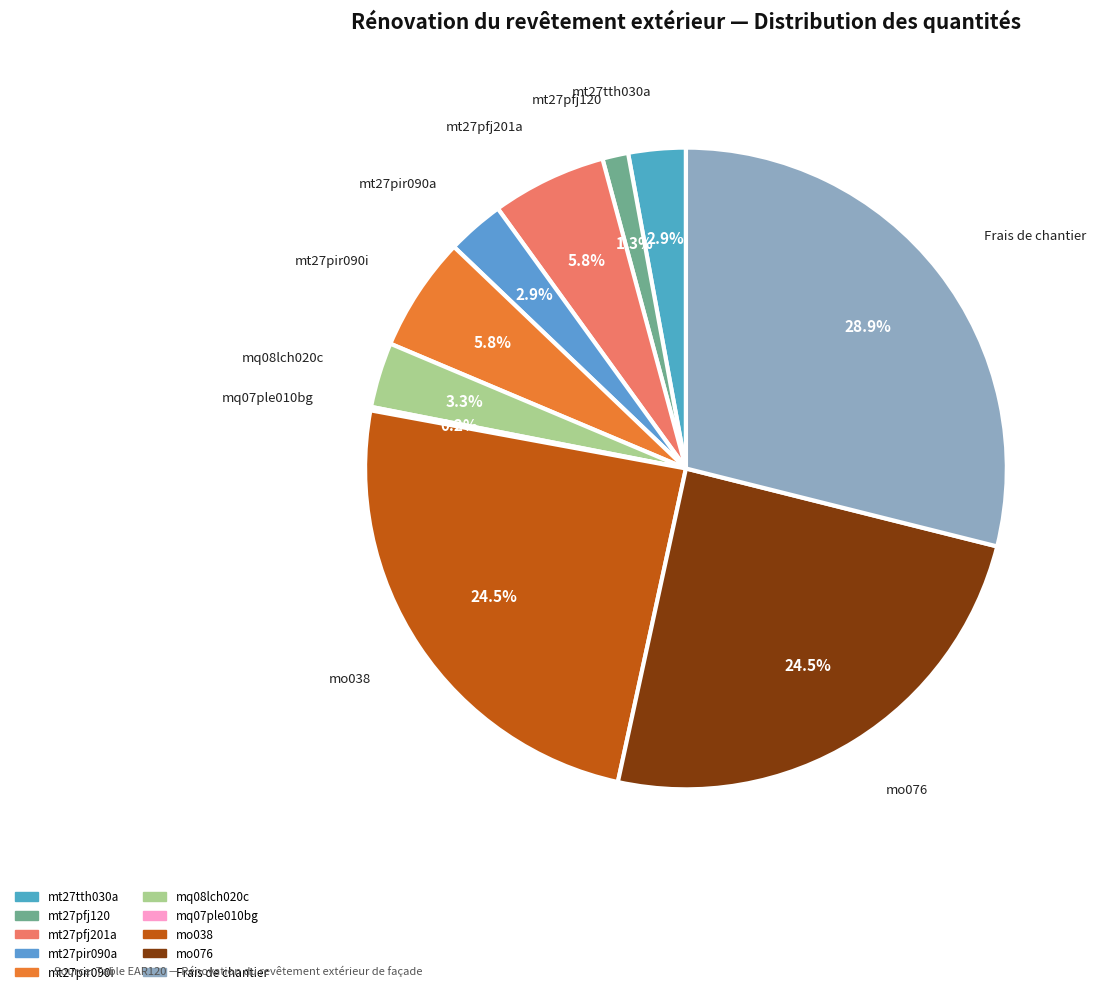

Which has a higher value, mt27tth030a or mt27pir090i?

mt27pir090i